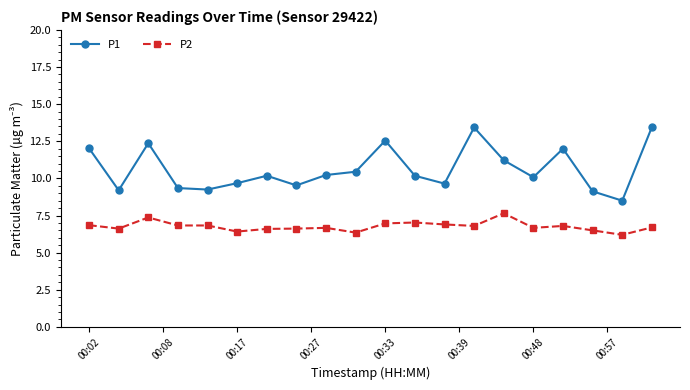

Which series has the largest range (max minus min)?

P1